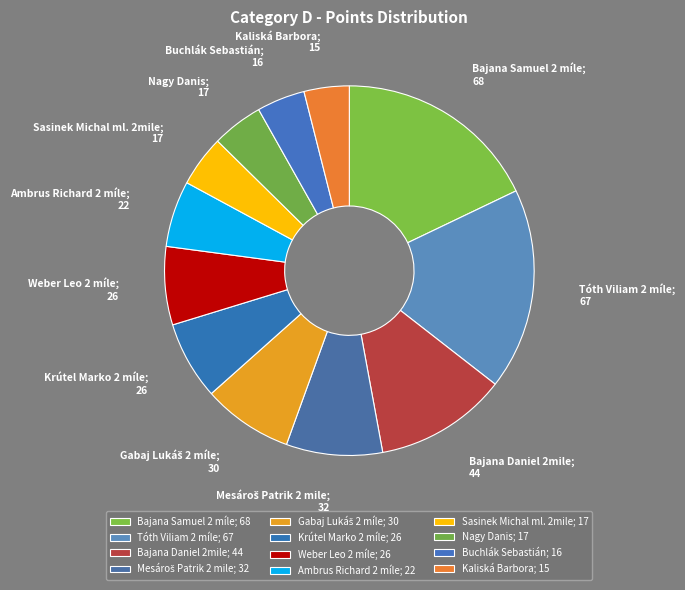

Which category has the biggest portion of the pie?

Bajana Samuel 2 míle